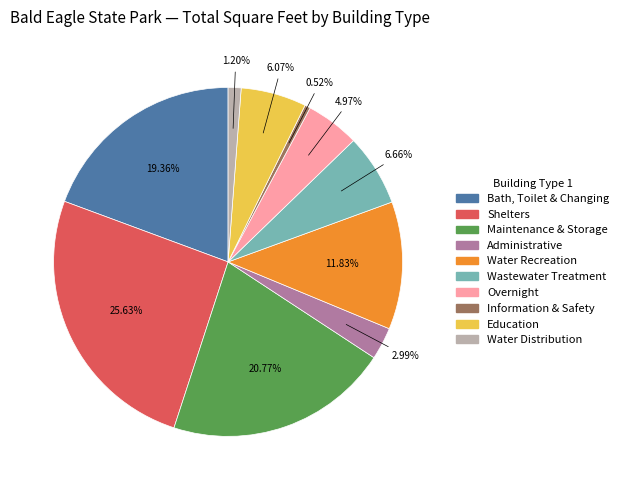

True or false: Shelters accounts for 39% of the total.

False